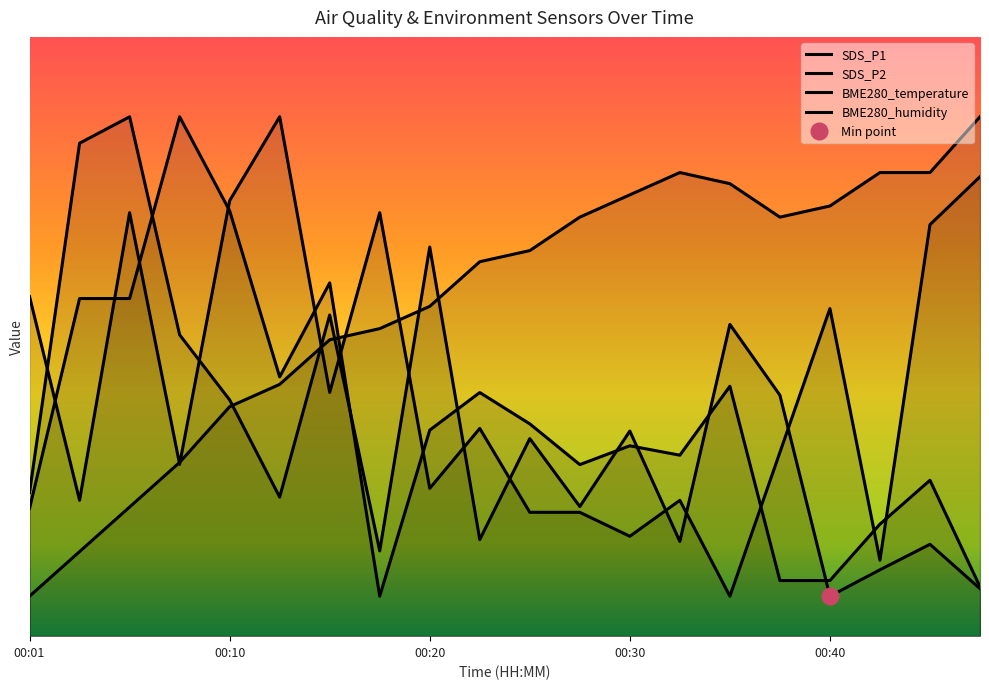

At 00:20, list the series in order from largest to smallest.

SDS_P1, BME280_temperature, SDS_P2, BME280_humidity